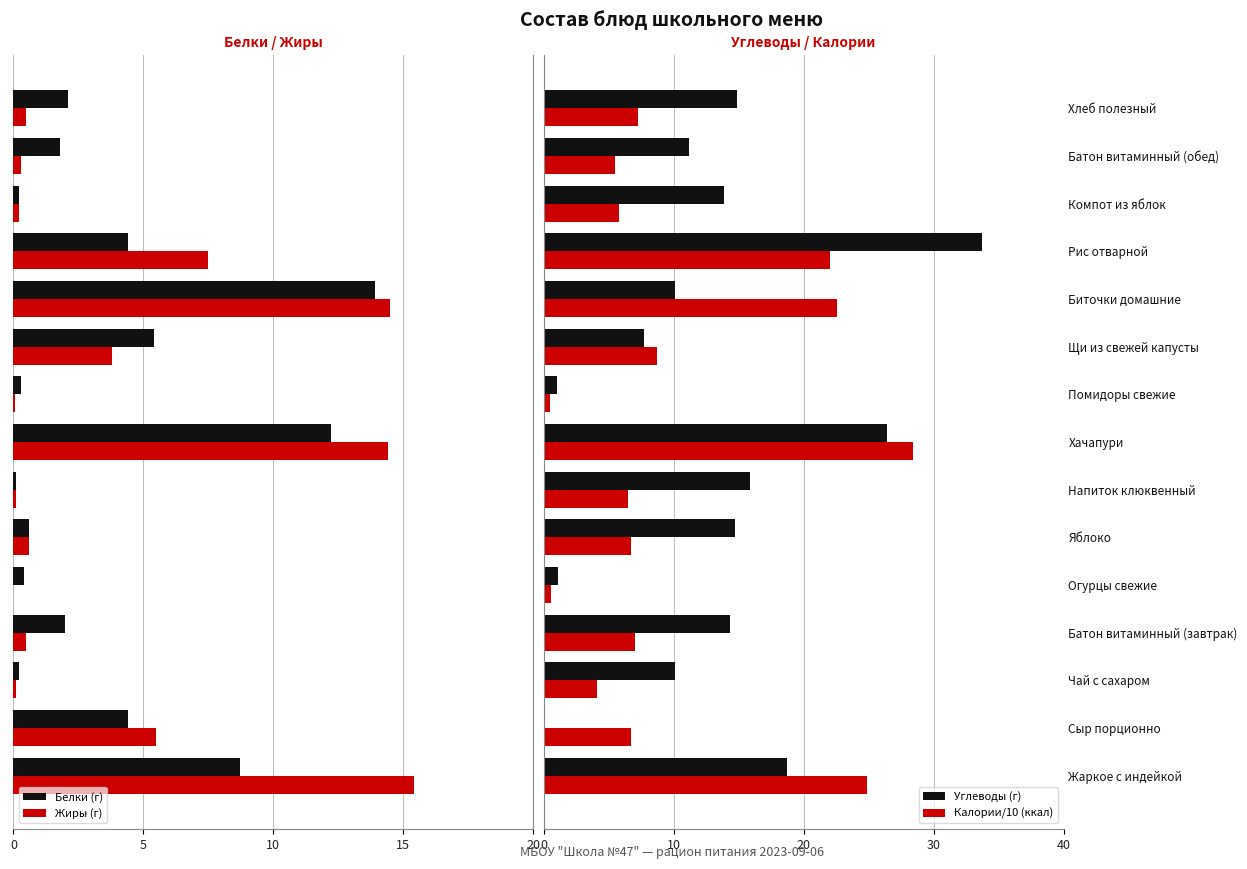

What is the sum of all Калории/10 (ккал) values?

157.3